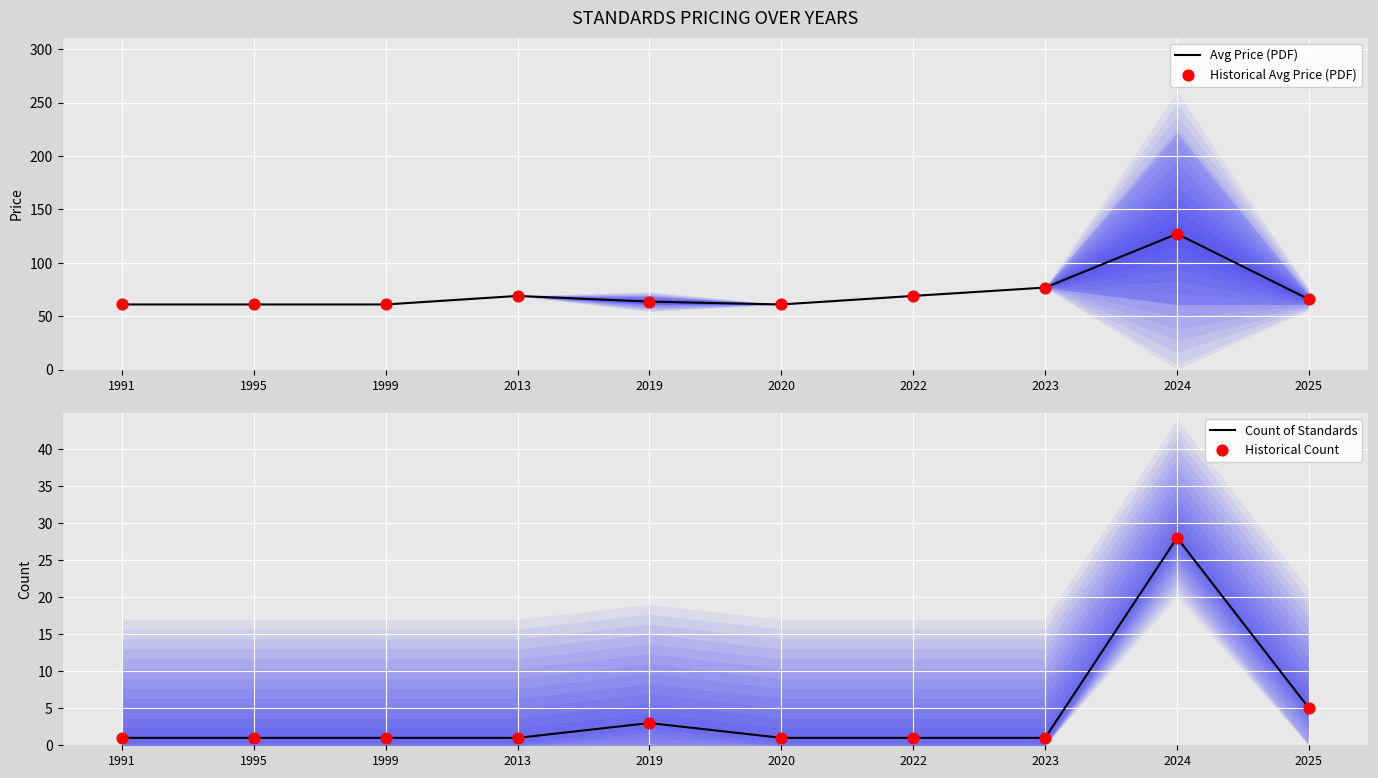

Which series has the widest spread of Y values?

Avg Price (PDF)